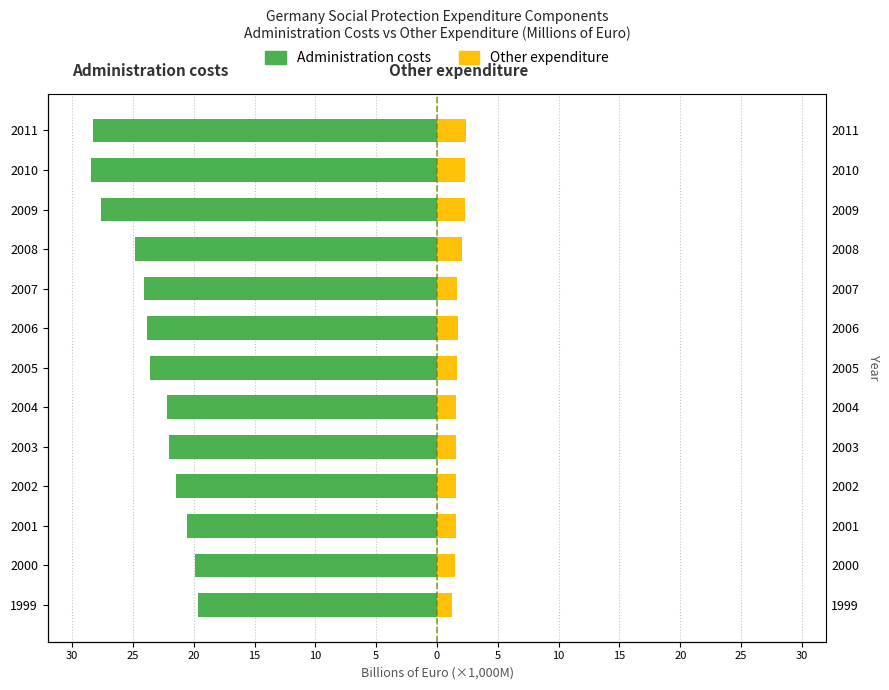

The value of Administration costs at 2011 is -28.3. True or false?

True